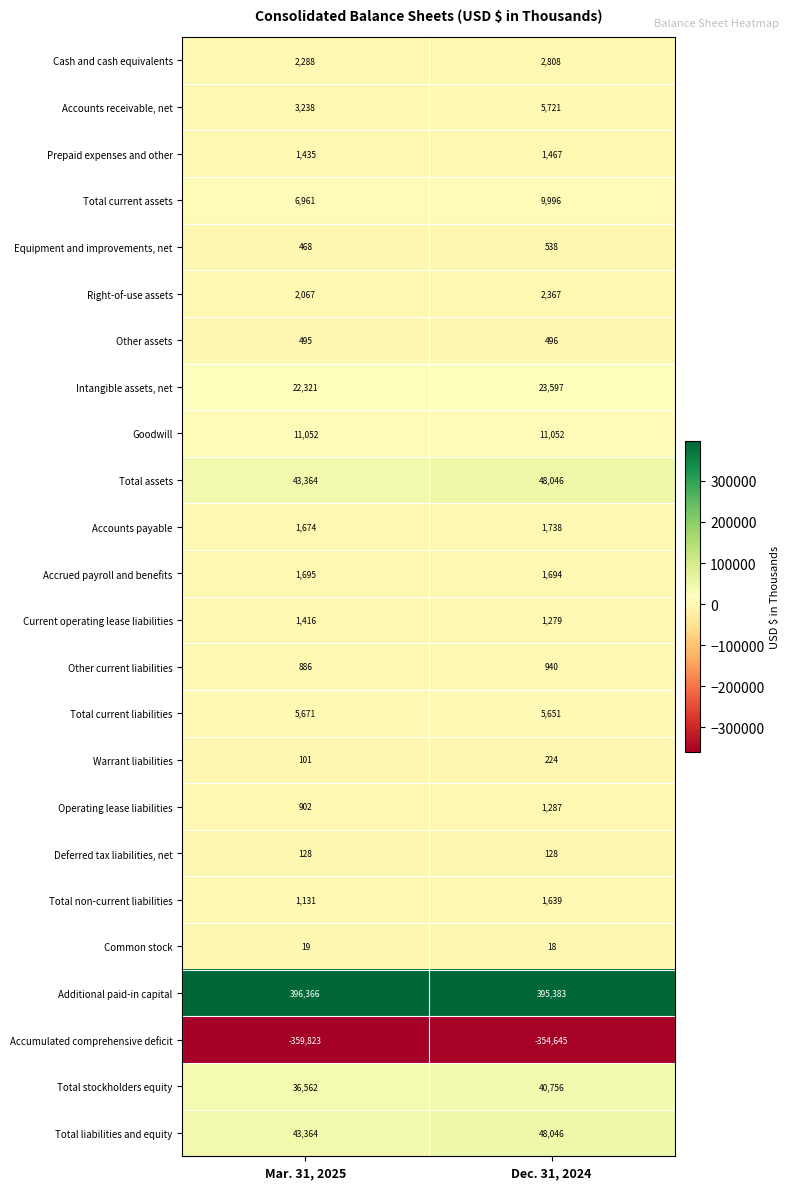

Which series has the largest total across all categories?

Additional paid-in capital